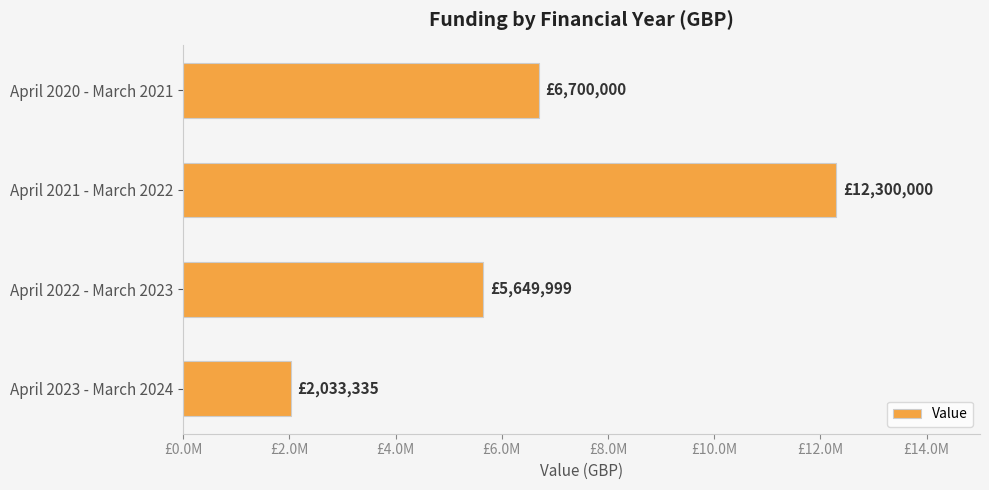

How many data points are above 6700000?

1